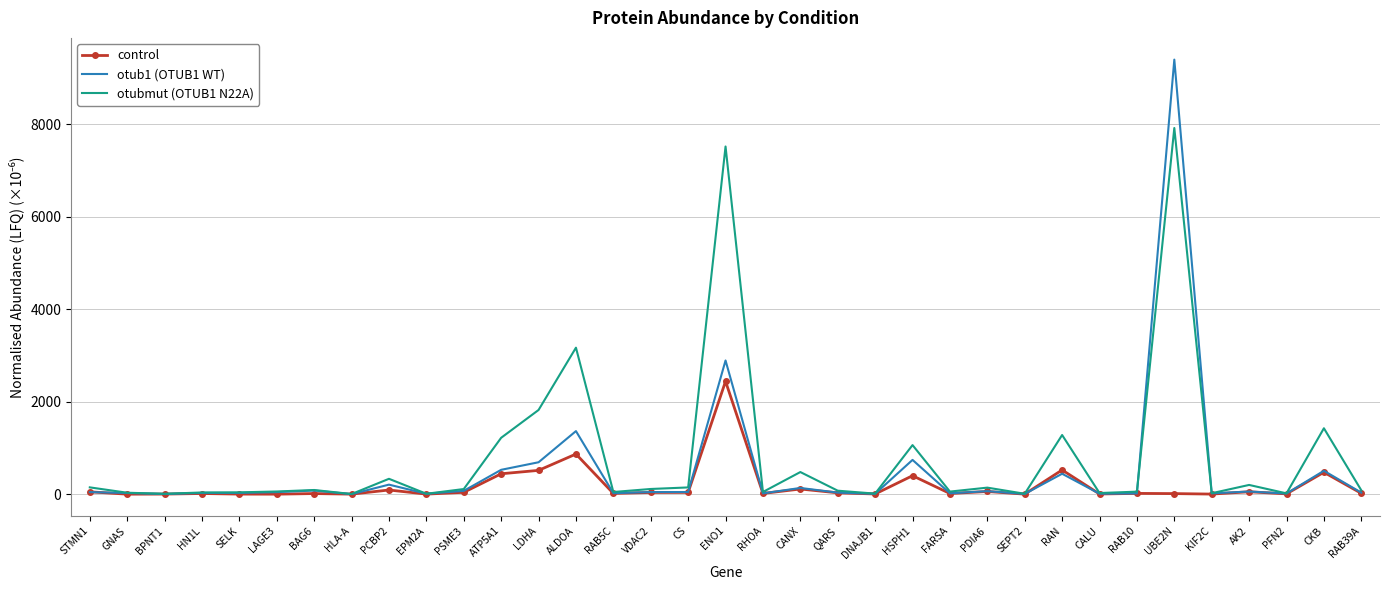

What is the spread (max minus min) of values at CKB?

951.6